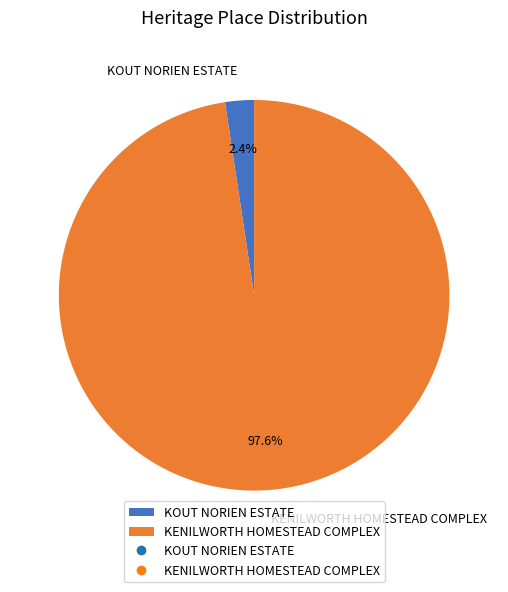

What percentage is the KOUT NORIEN ESTATE slice, to the nearest percent?

2%